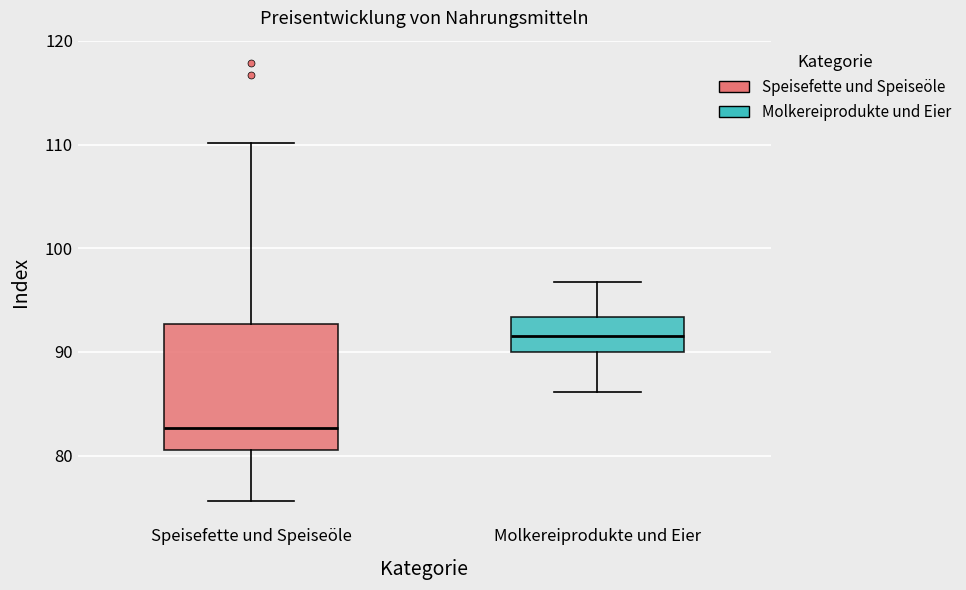

Reading left to right, read every box against the y-axis: the position of its median line, the range the box covers, and the ends of its whiskers. The values are not printed on the chart, so give them approximately, as read against the axis.

Speisefette und Speiseöle: median 83, box 81 to 93, whiskers 76 to 110
Molkereiprodukte und Eier: median 92, box 90 to 93, whiskers 86 to 97